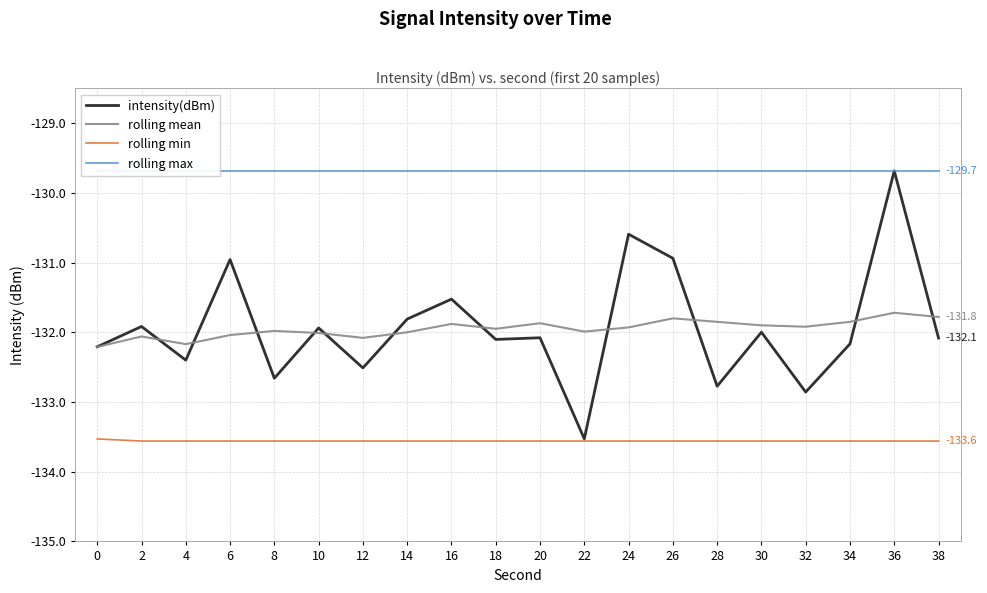

What is the difference between the second highest and second lowest values in the intensity(dBm) series?

2.3